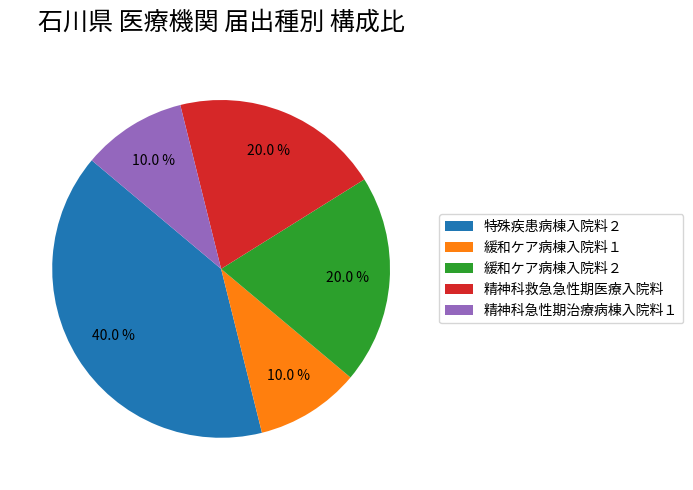

To the nearest percent, what percentage of the pie is 緩和ケア病棟入院料１?

10%